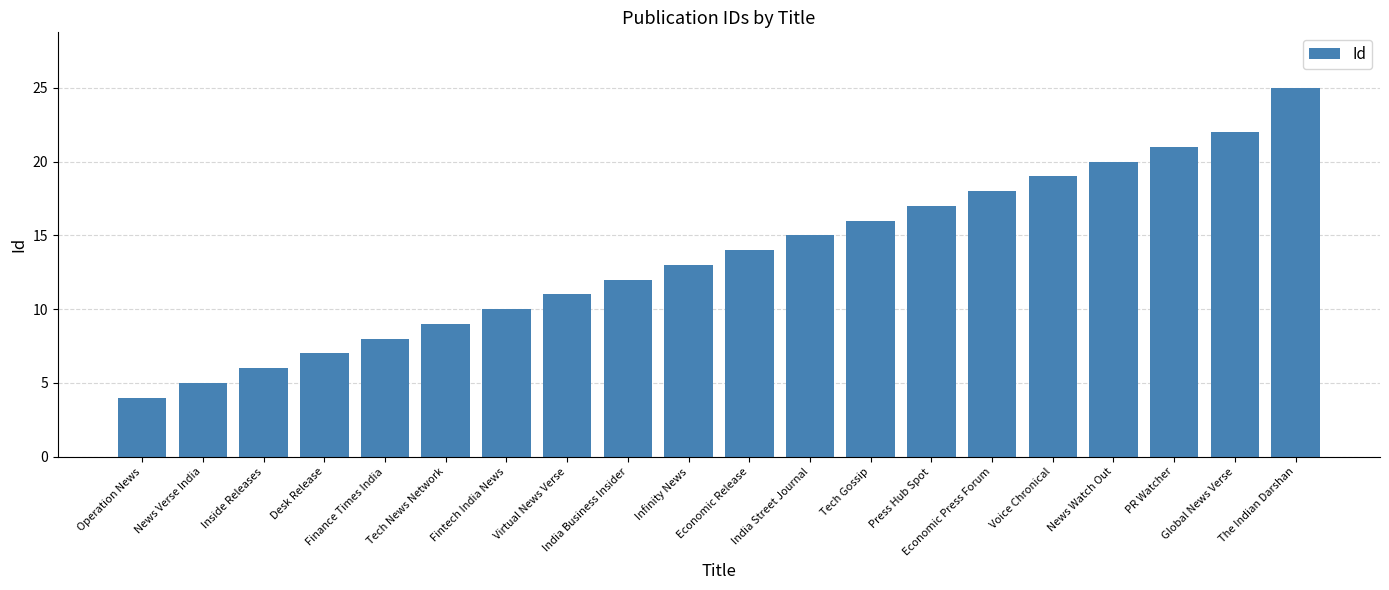

How many data points does each series have?

20